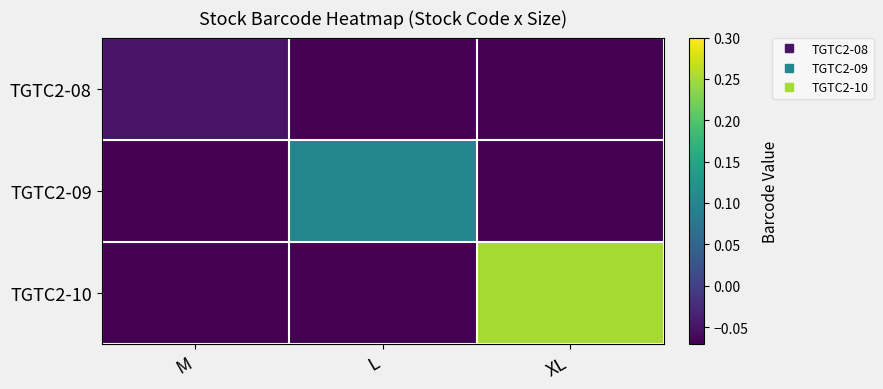

Rank the series by their maximum value, from highest to lowest.

TGTC2-10, TGTC2-09, TGTC2-08